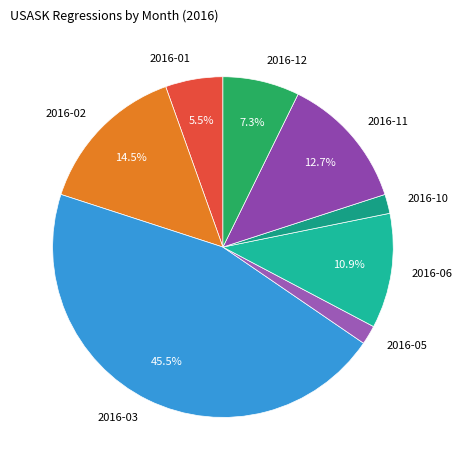

Does 2016-01 represent more than half of the total?

No